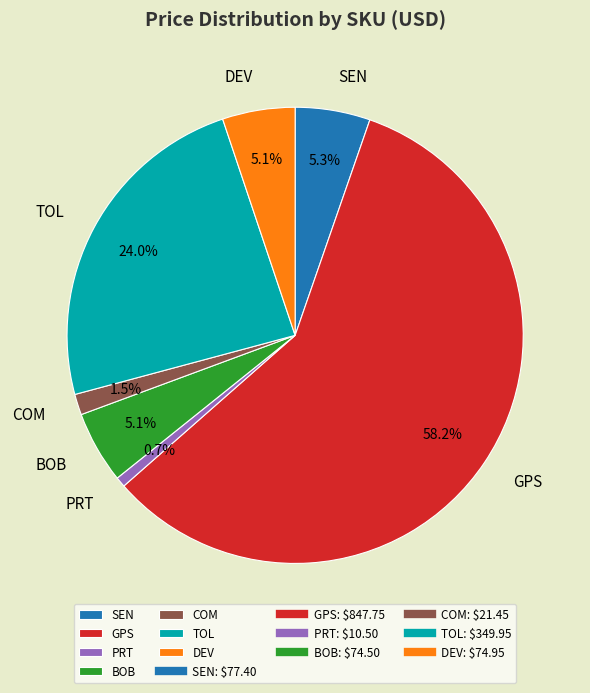

What percentage is NOT represented by TOL?

76.0%